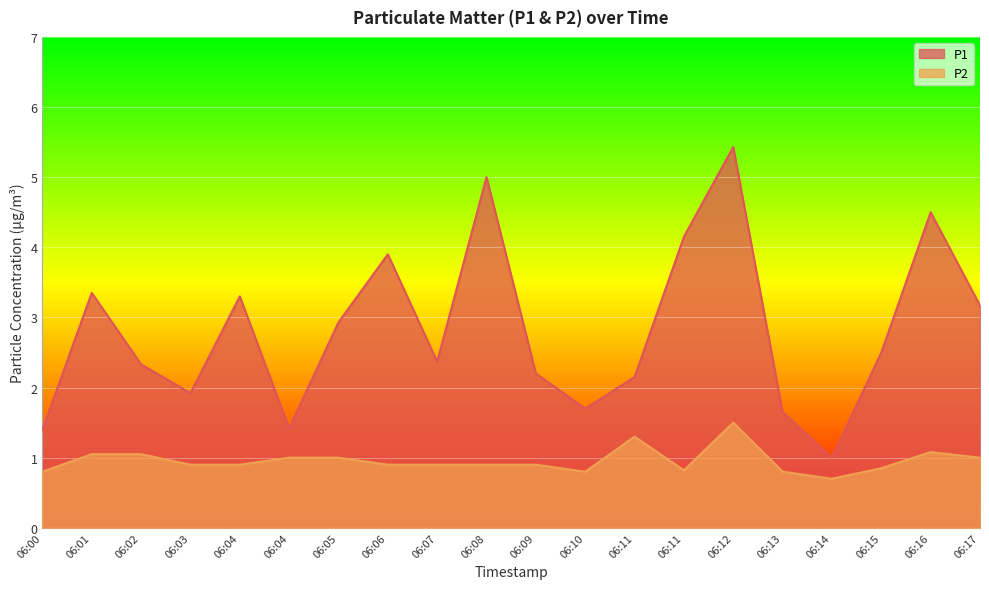

Which category has the lowest value across all series?

06:14